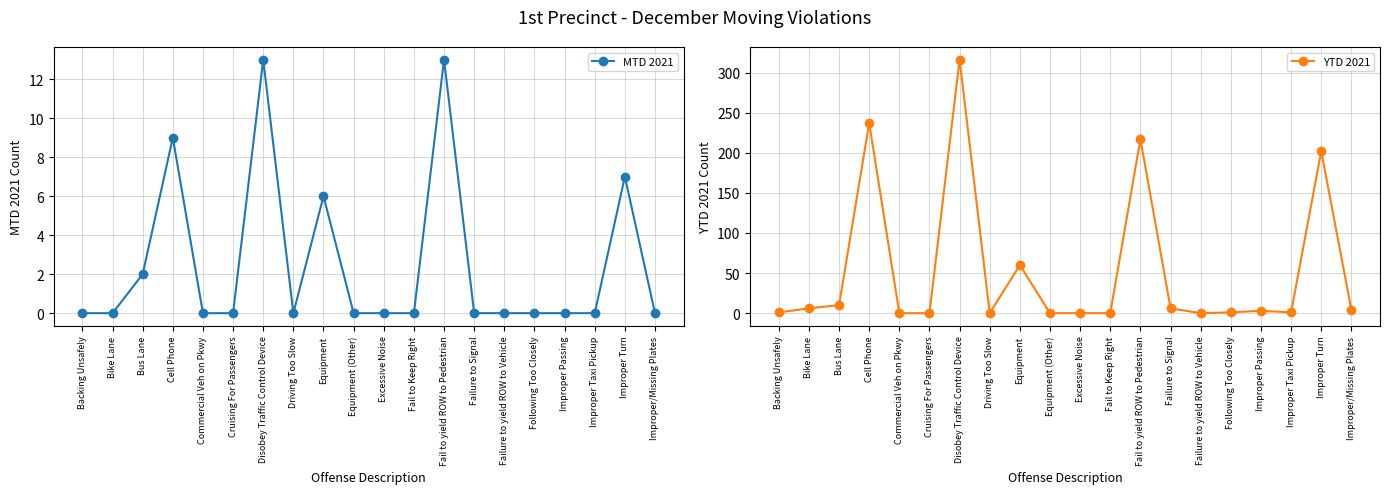

Reading right to left, what are all the values shown in this chart?

MTD 2021: 0	7	0	0	0	0	0	13	0	0	0	6	0	13	0	0	9	2	0	0
YTD 2021: 4	202	1	3	1	0	6	217	0	0	0	60	0	316	0	0	237	10	6	1